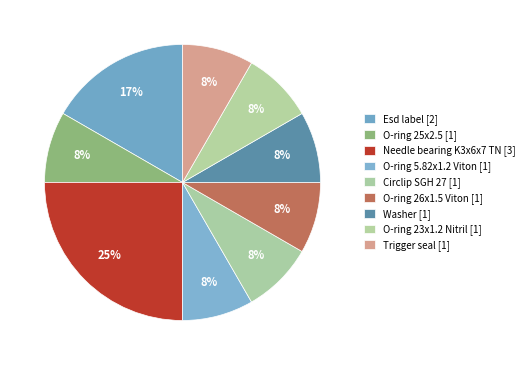

Which slice is the smallest?

O-ring 25x2.5